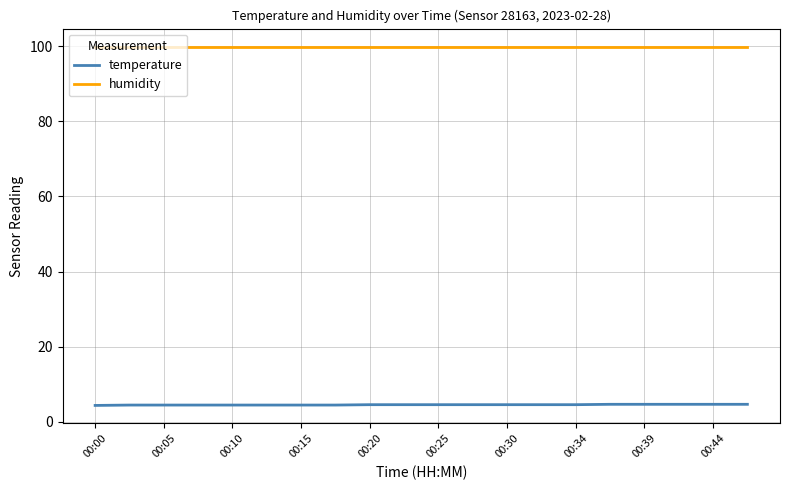

List the series in order of their peak value, highest first.

humidity, temperature